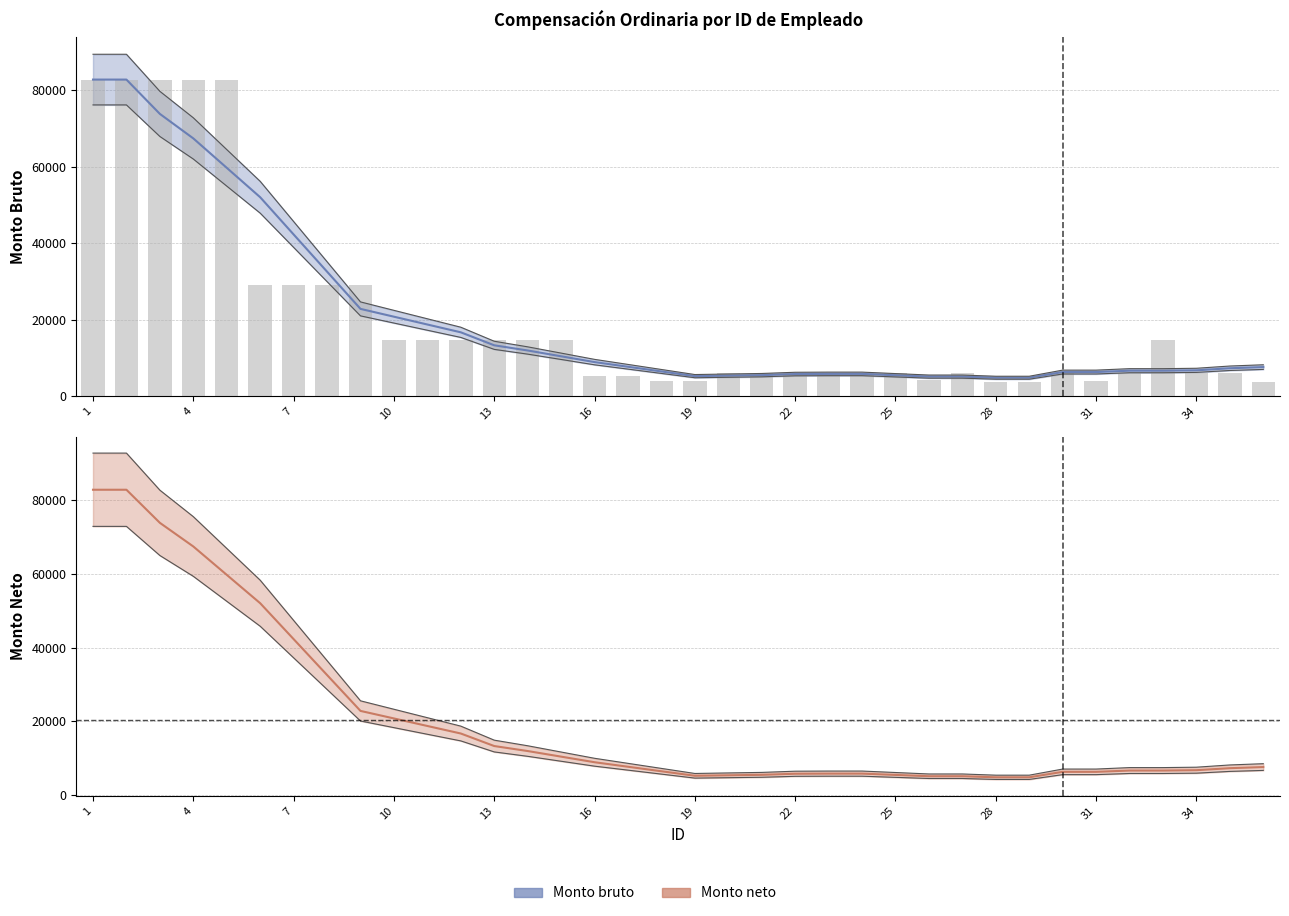

What is the sum of all values?

736821.0